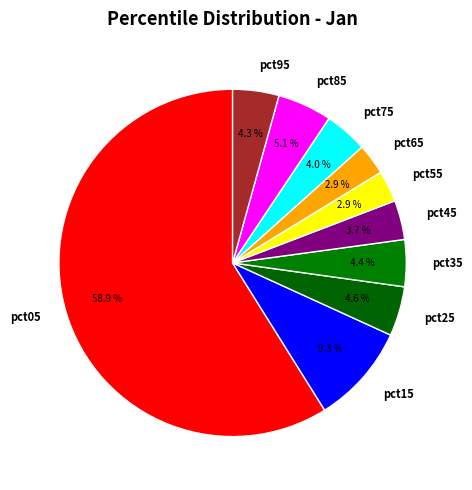

Which has a higher value, pct05 or pct75?

pct05